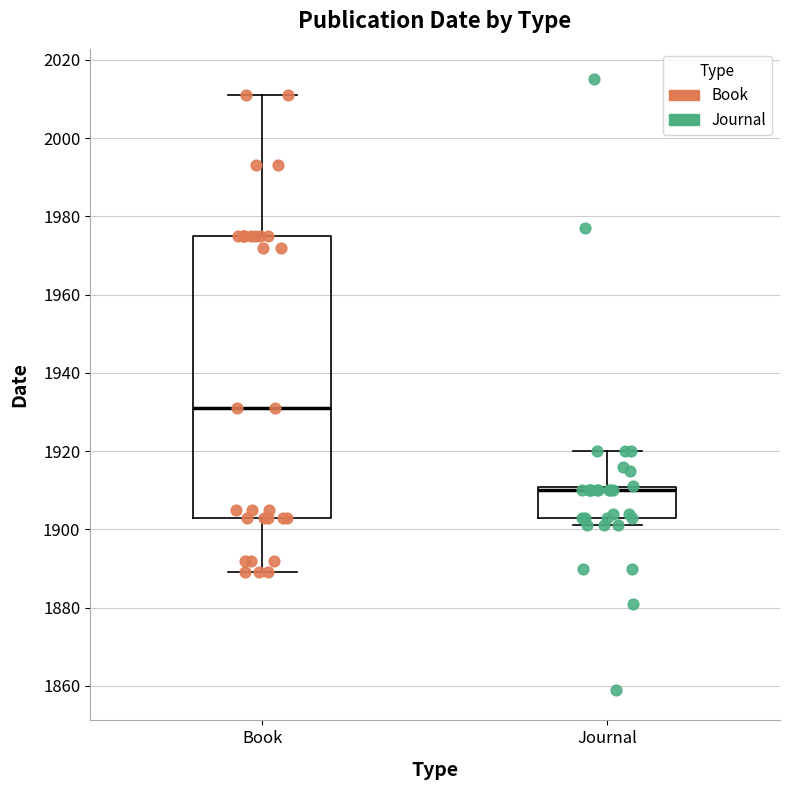

Reading left to right, transcribe this box plot: for each box, give where its median line is, the range the box spans, and where its two whiskers end, as read against the y-axis. The values are not printed on the chart, so give them approximately, as read against the axis.

Book: median 1932, box 1904 to 1976, whiskers 1890 to 2012
Journal: median 1910 (just below the box's upper edge), box 1904 to 1910, whiskers 1902 to 1920